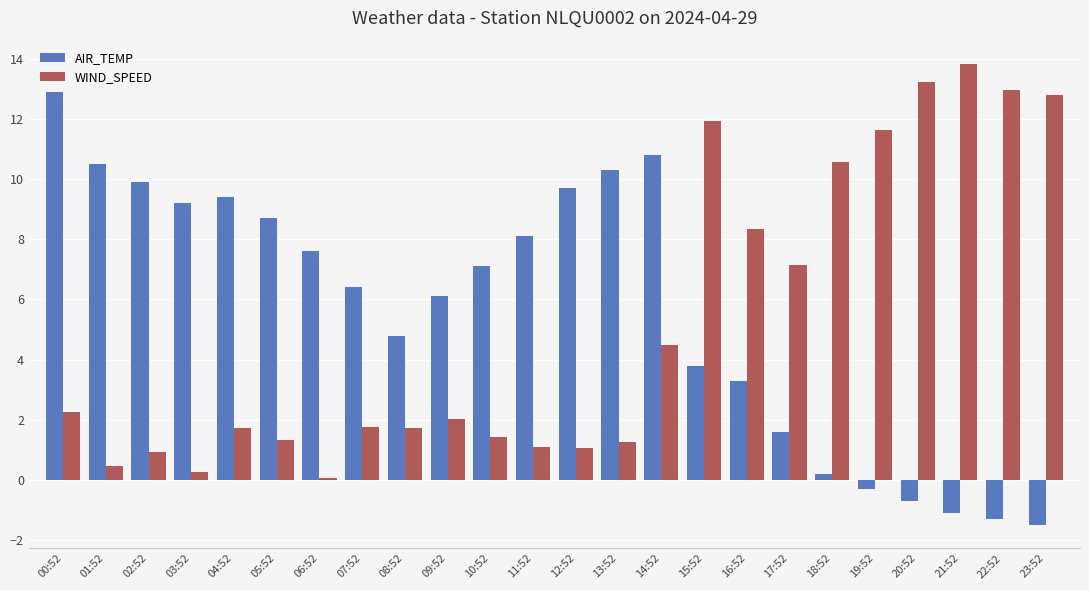

Where is AIR_TEMP nearest to the value 5?

08:52